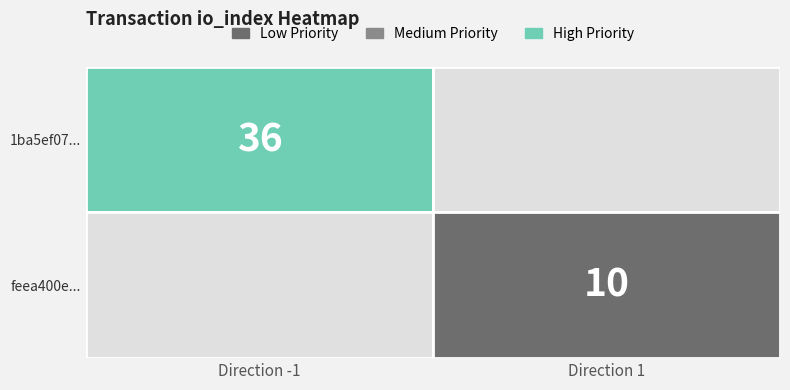

Which series changed the most between direction and io_index?

1ba5ef07083e26c150fbf713effc30a96265153